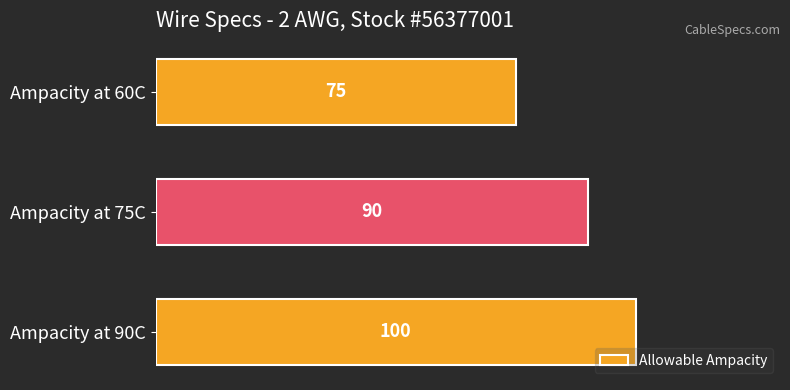

How many values are between 75 and 100?

3